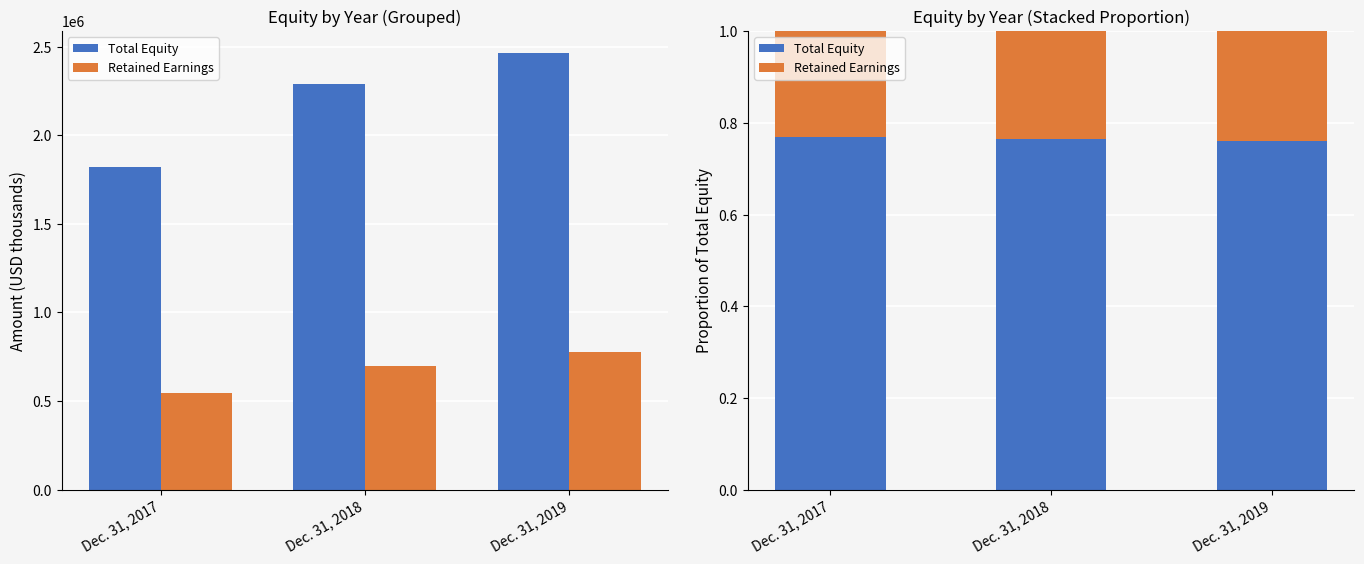

Count the Retained Earnings values in the range 0 to 1.

3